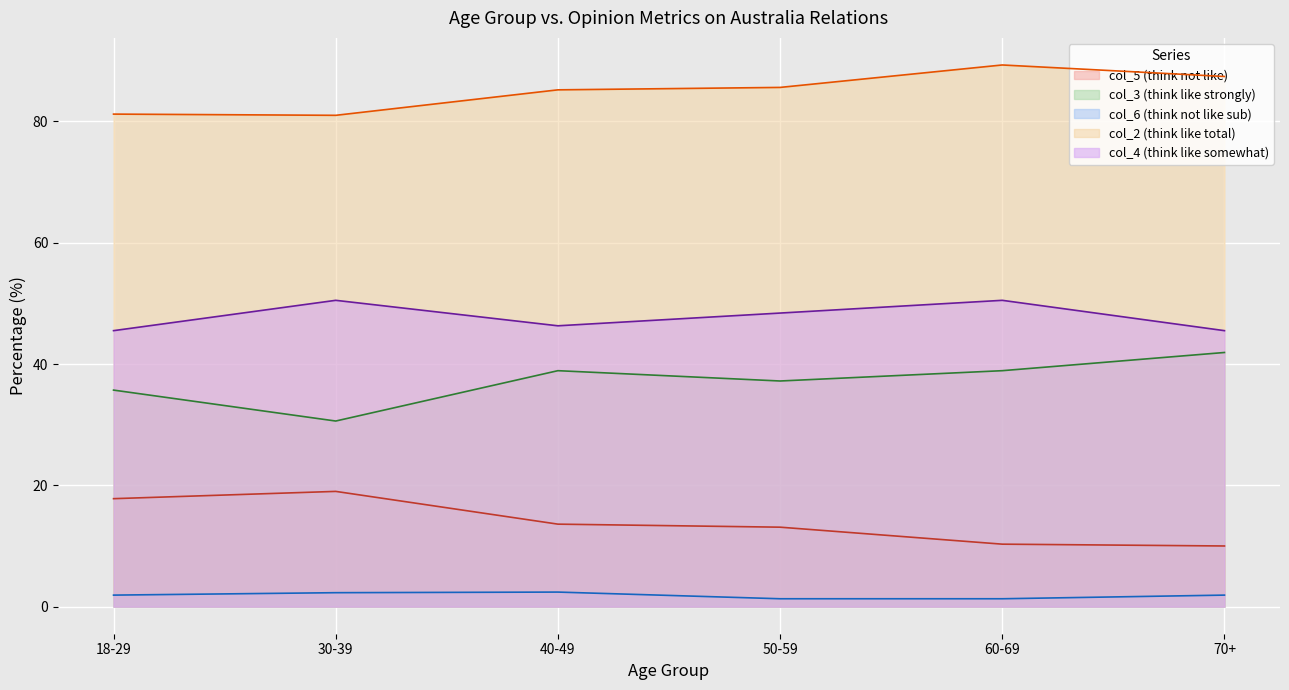

How many distinct data groups are displayed?

5